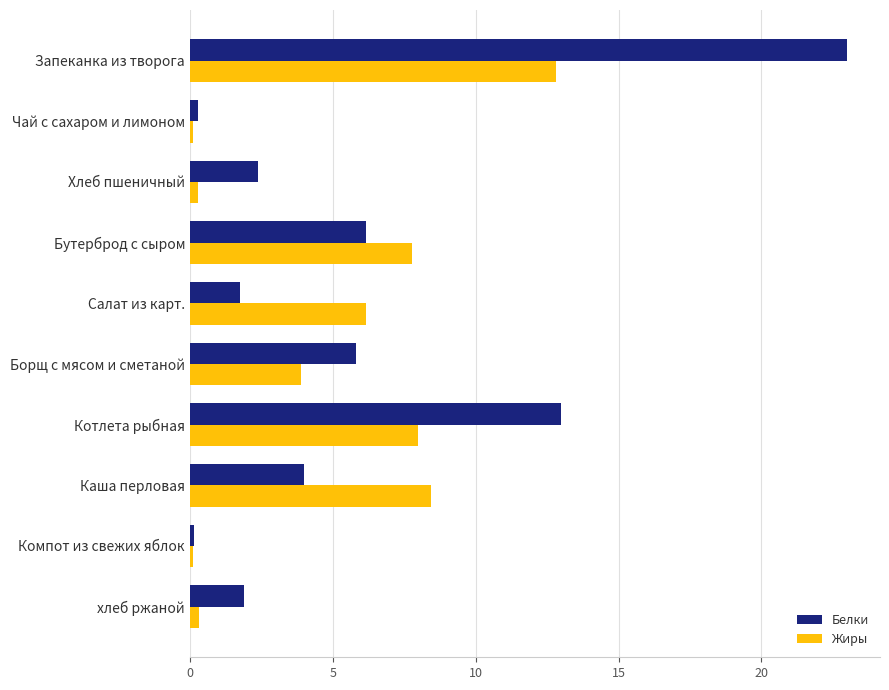

List the series in order of their overall mean, highest first.

Белки, Жиры